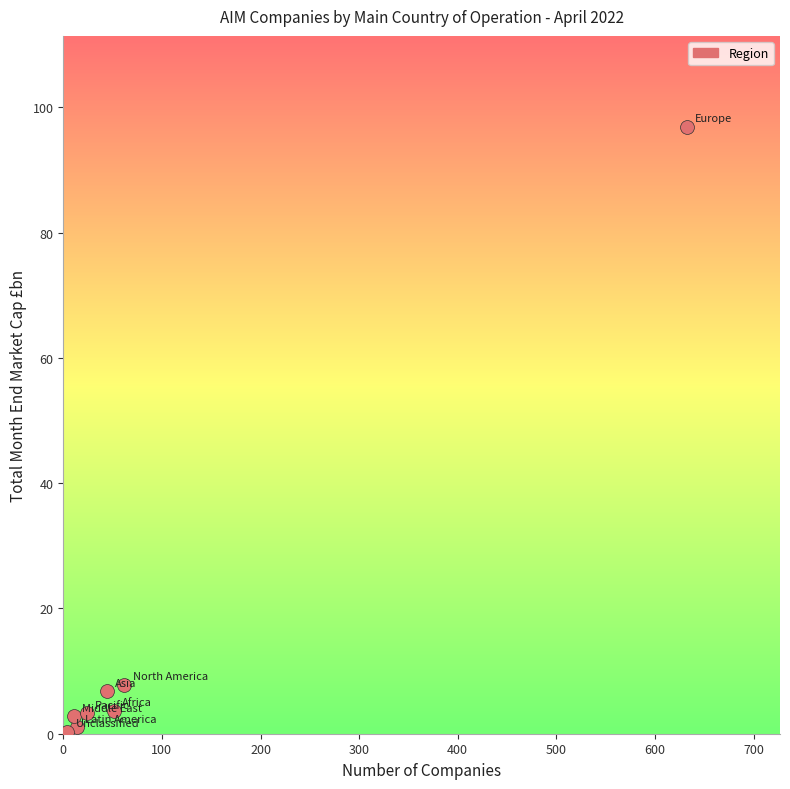

What is the average Y value?

15.3